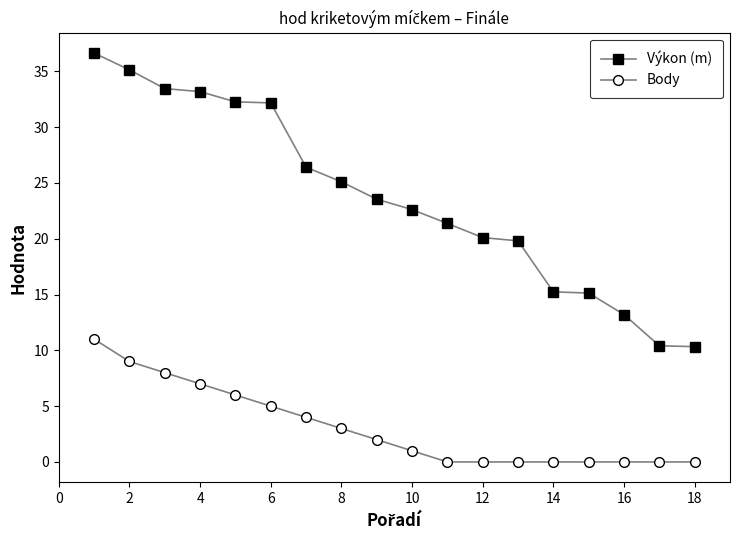

List the series in order of their overall mean, highest first.

Výkon (m), Body